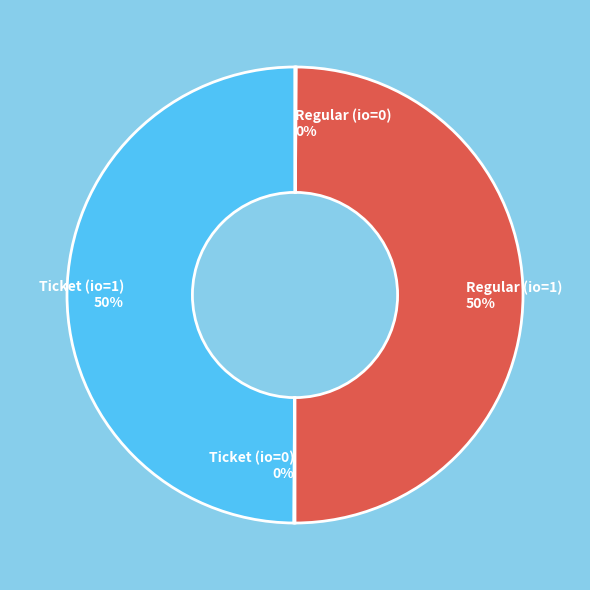

What percentage is the Regular (io=1) slice, to the nearest percent?

50%